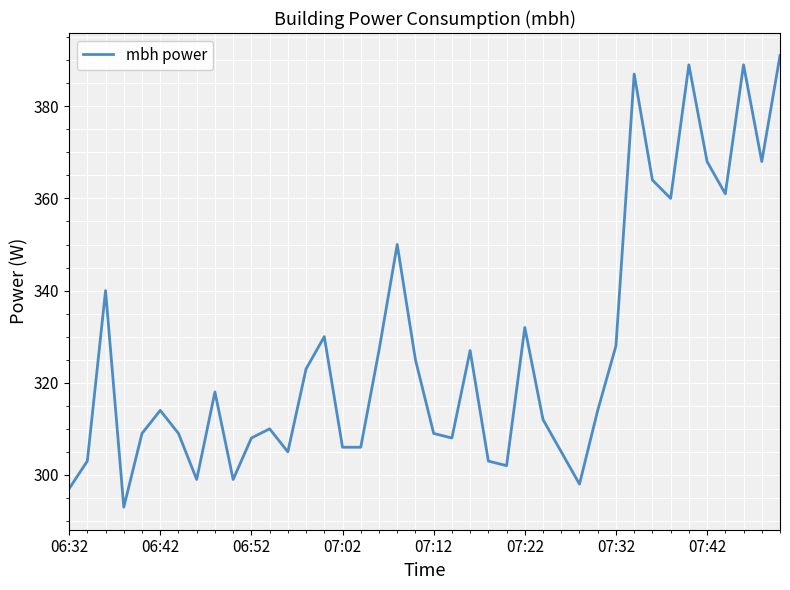

Reading left to right, list all the values displayed in this chart.

297	303	340	293	309	314	309	299	318	299	308	310	305	323	330	306	306	327	350	325	309	308	327	303	302	332	312	305	298	314	328	387	364	360	389	368	361	389	368	391